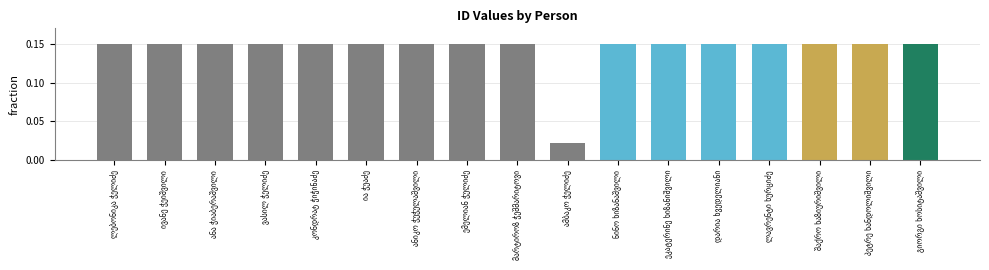

What is the sum of all values?

2.4